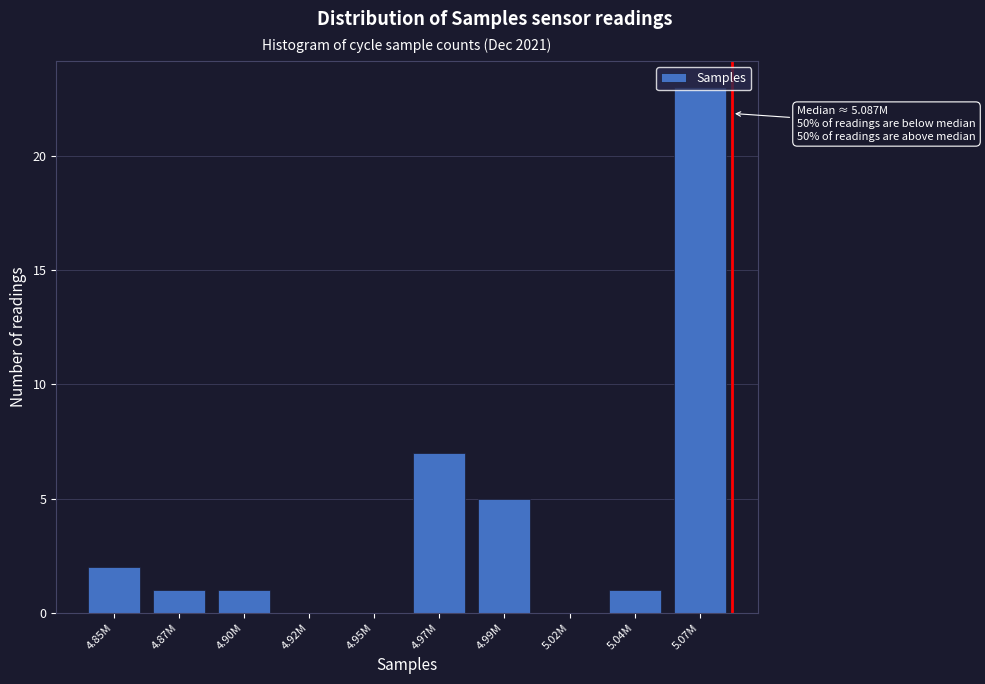

Where is the data nearest to the value 11?

4.97M